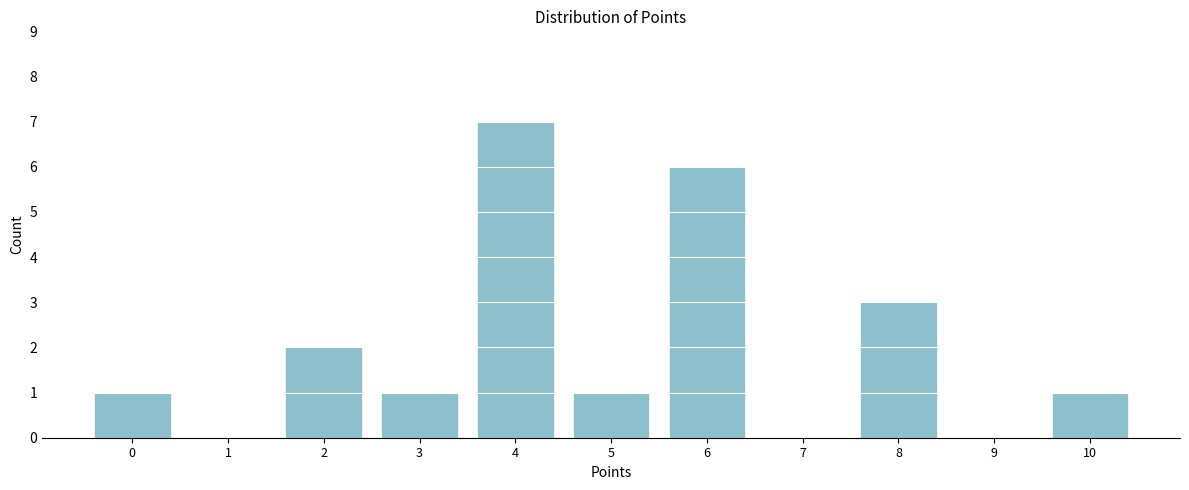

Reading left to right, transcribe all the data shown in this chart.

0=1	1=0	2=2	3=1	4=7	5=1	6=6	7=0	8=3	9=0	10=1